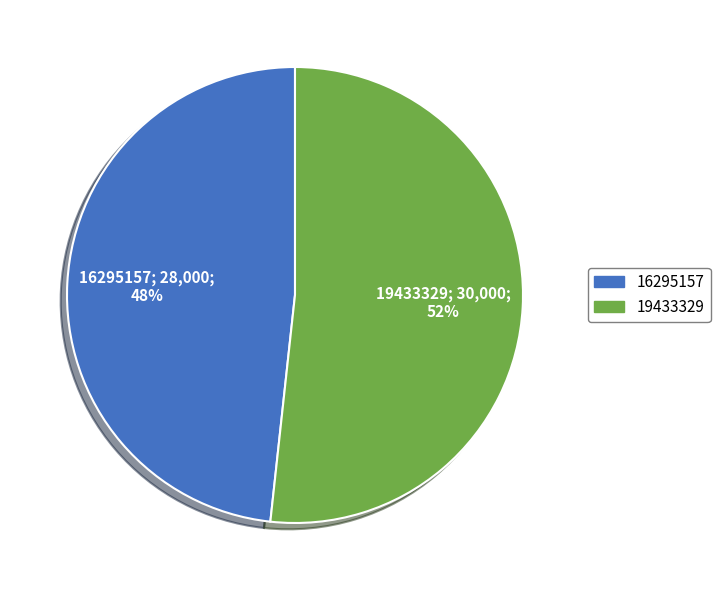

Which slice represents more than half of the pie?

19433329